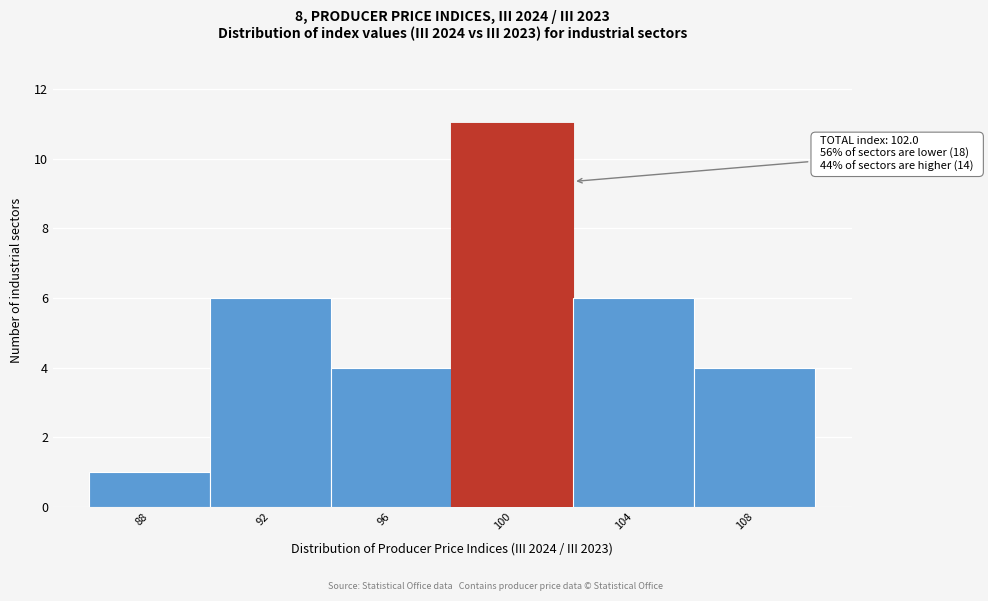

Reading left to right, list all the values displayed in this chart.

88=1	92=6	96=4	100=11	104=6	108=4